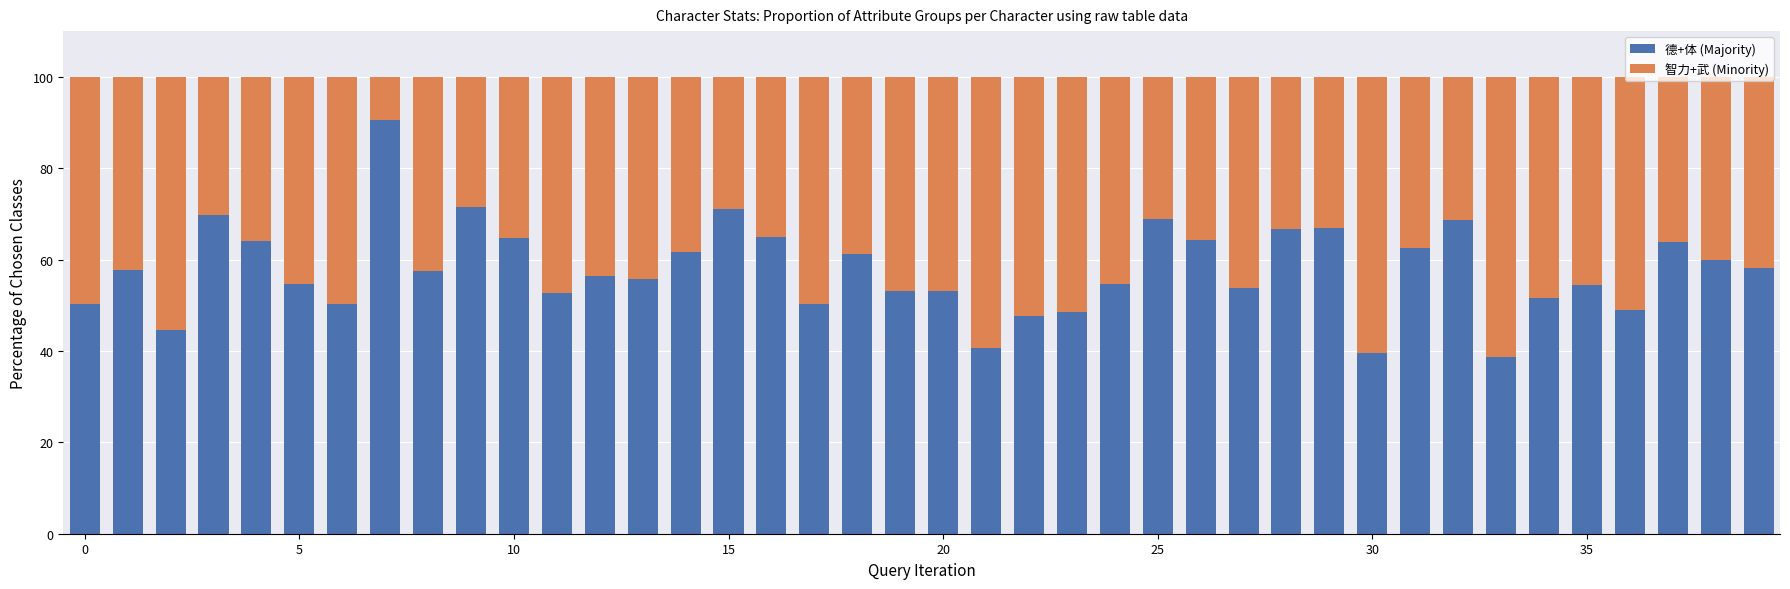

How many data points in 德+体 (Majority) are less than 57?

20